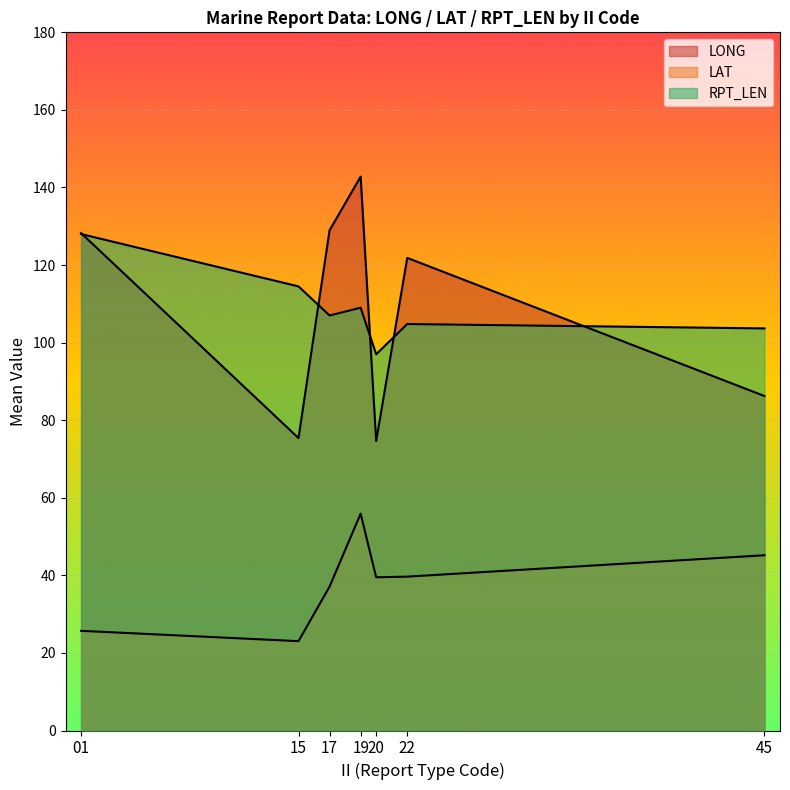

Which series changed the most between 15 and 15?

LAT